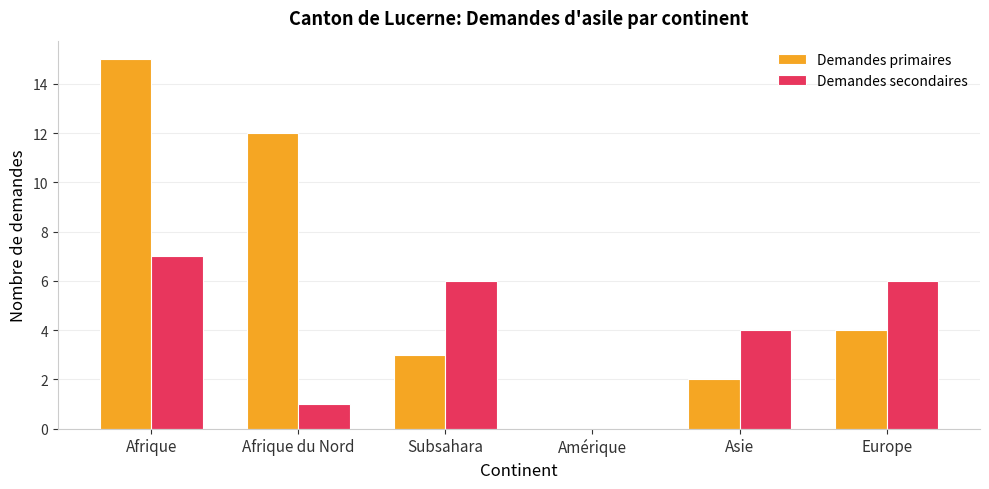

The value of Demandes primaires at Europe is 4. True or false?

True